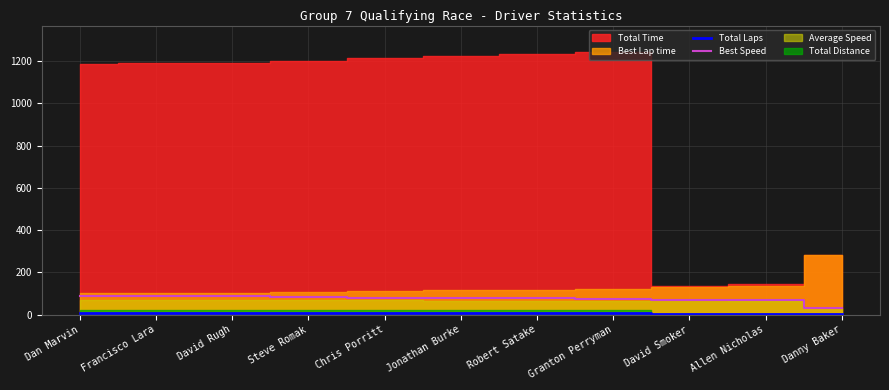

The value of Best Speed at Robert Satake is 76.6. True or false?

True